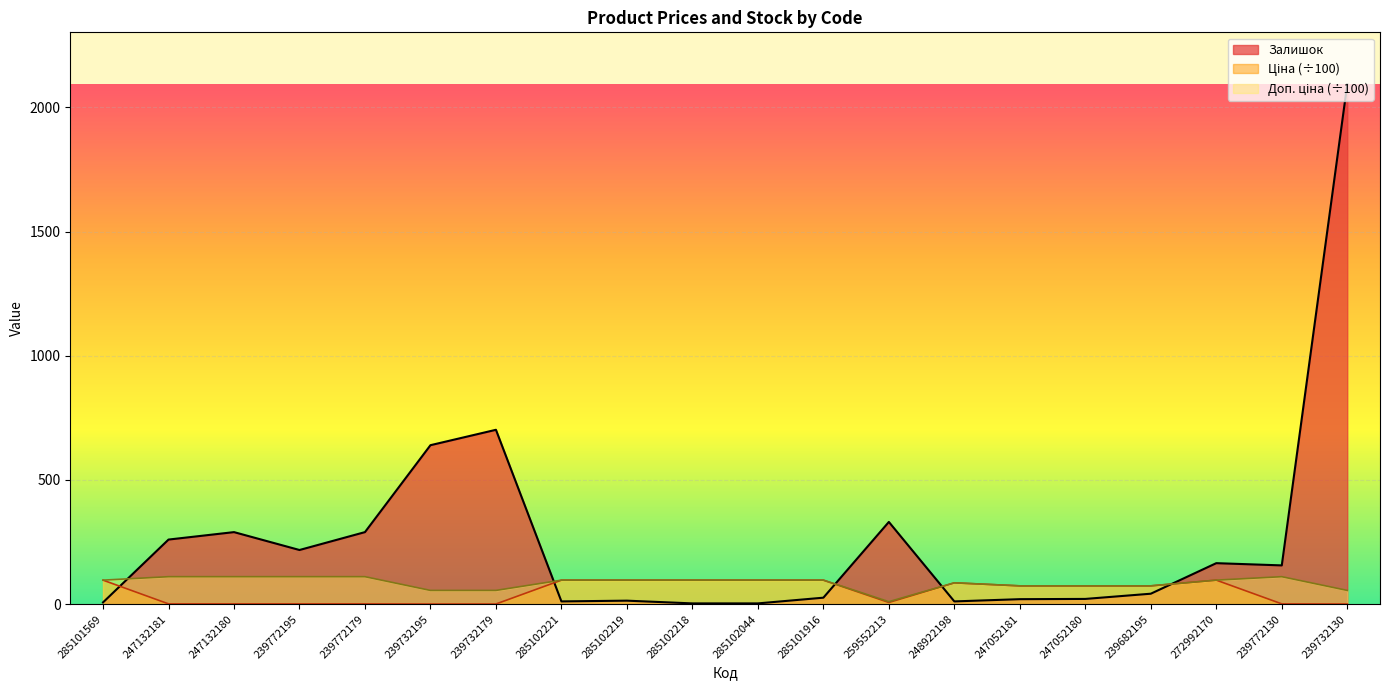

Reading right to left, what are all the values shown in this chart?

Ціна: 0.6	1.1	96.6	73.6	73.6	73.6	85.8	6.7	96.6	96.6	96.6	96.6	96.6	0.6	0.6	1.1	1.1	1.1	1.1	96.6
Доп. ціна: 55.3	110.5	96.6	73.6	73.6	73.6	85.8	9.9	96.6	96.6	96.6	96.6	96.6	55.3	55.3	110.5	110.5	110.5	110.5	96.6
Залишок: 2093.0	156.0	165.0	42.0	21.0	20.0	11.0	331.0	26.0	3.0	3.0	14.0	11.0	702.0	640.0	290.0	218.0	290.0	260.0	7.0